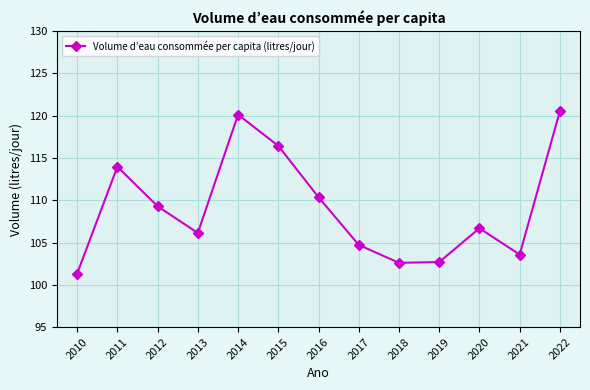

What value does the data have at 2018?

102.6